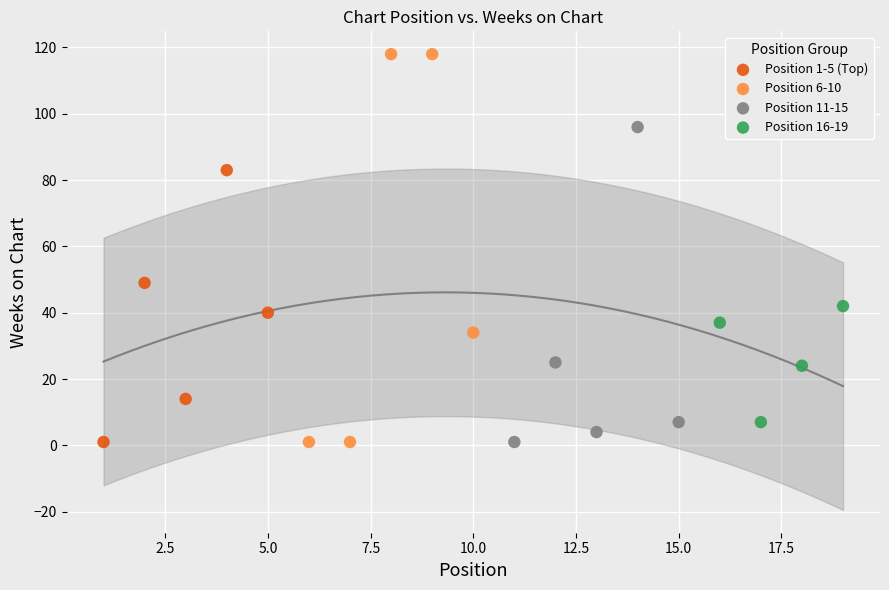

Which series contains the highest Y value?

Position 6-10